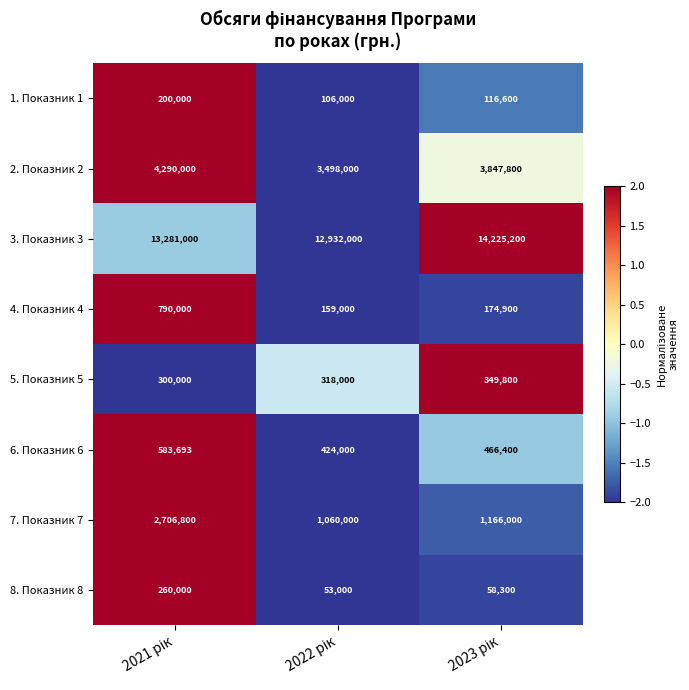

Count the 2. Показник 2 values in the range 3498000 to 4290000.

3